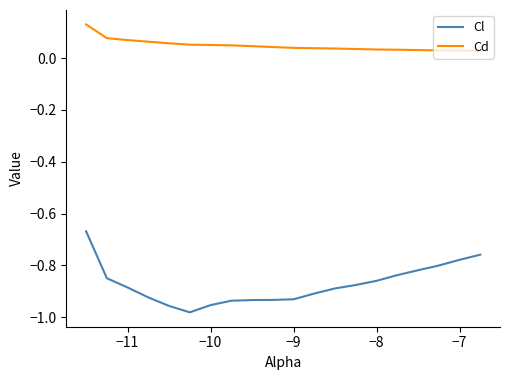

What is the sum of all Cl values?

-17.5